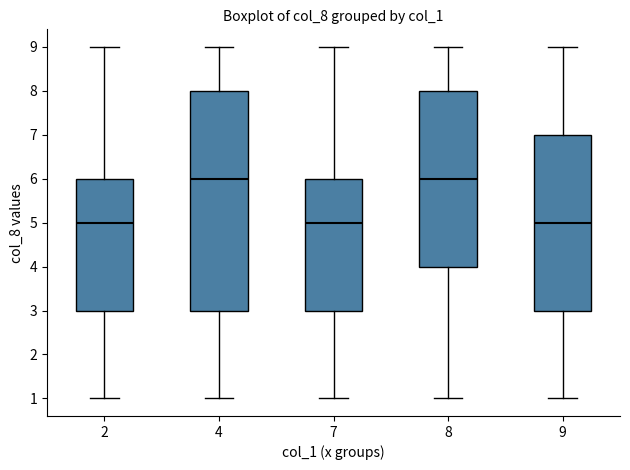

Reading left to right, read every box against the y-axis: the position of its median line, the range the box covers, and the ends of its whiskers. The values are not printed on the chart, so give them approximately, as read against the axis.

2: median 5, box 3 to 6, whiskers 1 to 9
4: median 6, box 3 to 8, whiskers 1 to 9
7: median 5, box 3 to 6, whiskers 1 to 9
8: median 6, box 4 to 8, whiskers 1 to 9
9: median 5, box 3 to 7, whiskers 1 to 9